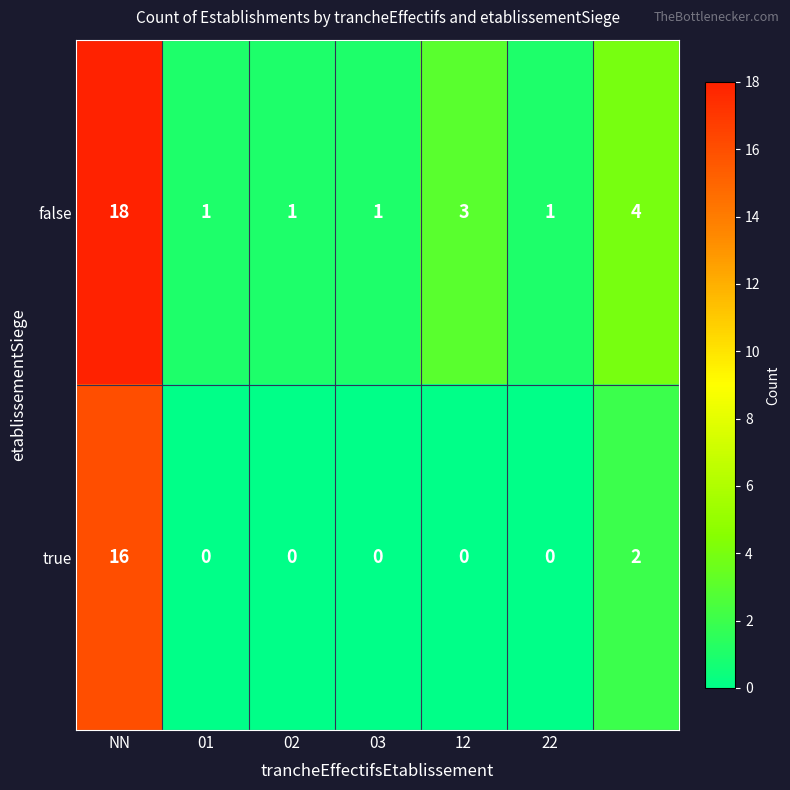

List the series in order of their peak value, highest first.

false, true